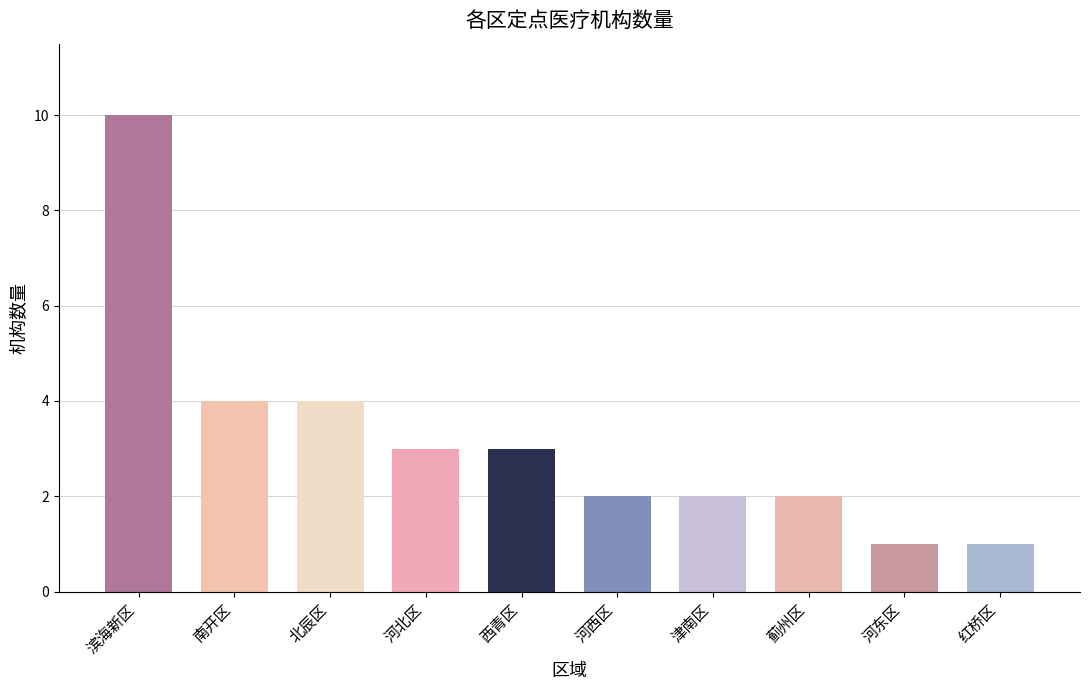

What is the difference between the values at 滨海新区 and 河西区?

8